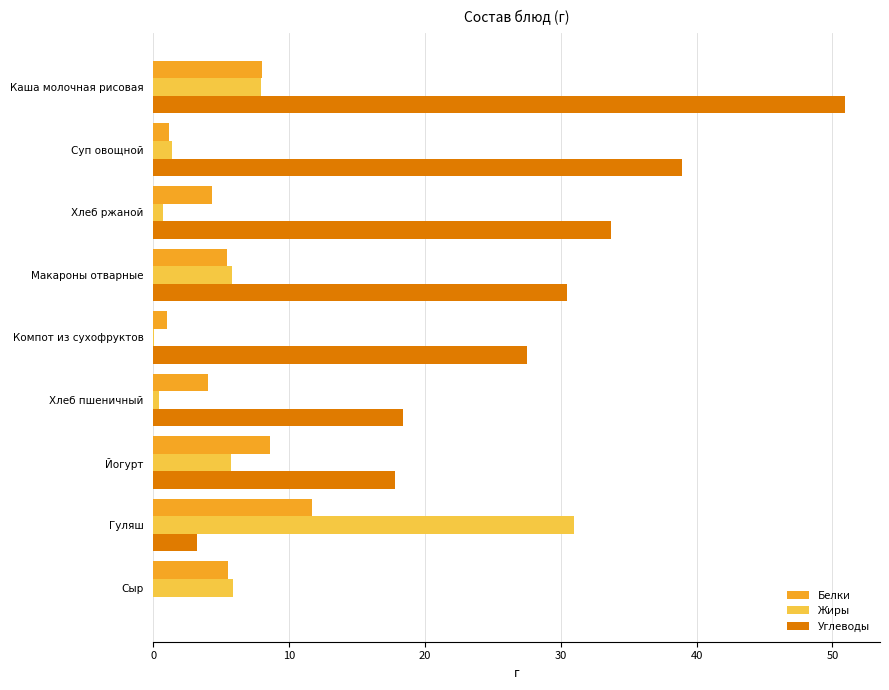

What is the average value of the Углеводы series?

24.5